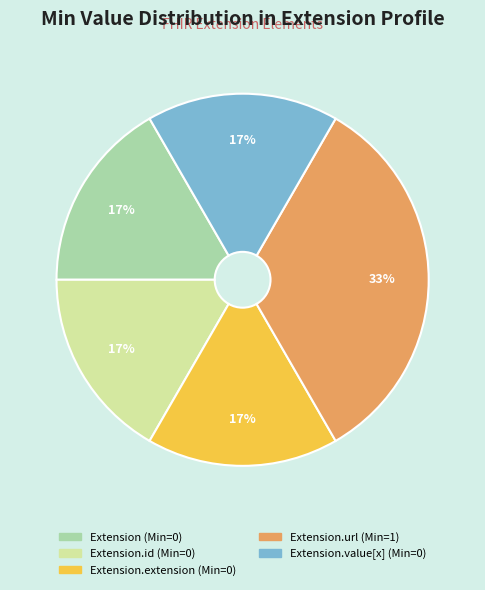

Does any single category account for the majority?

No